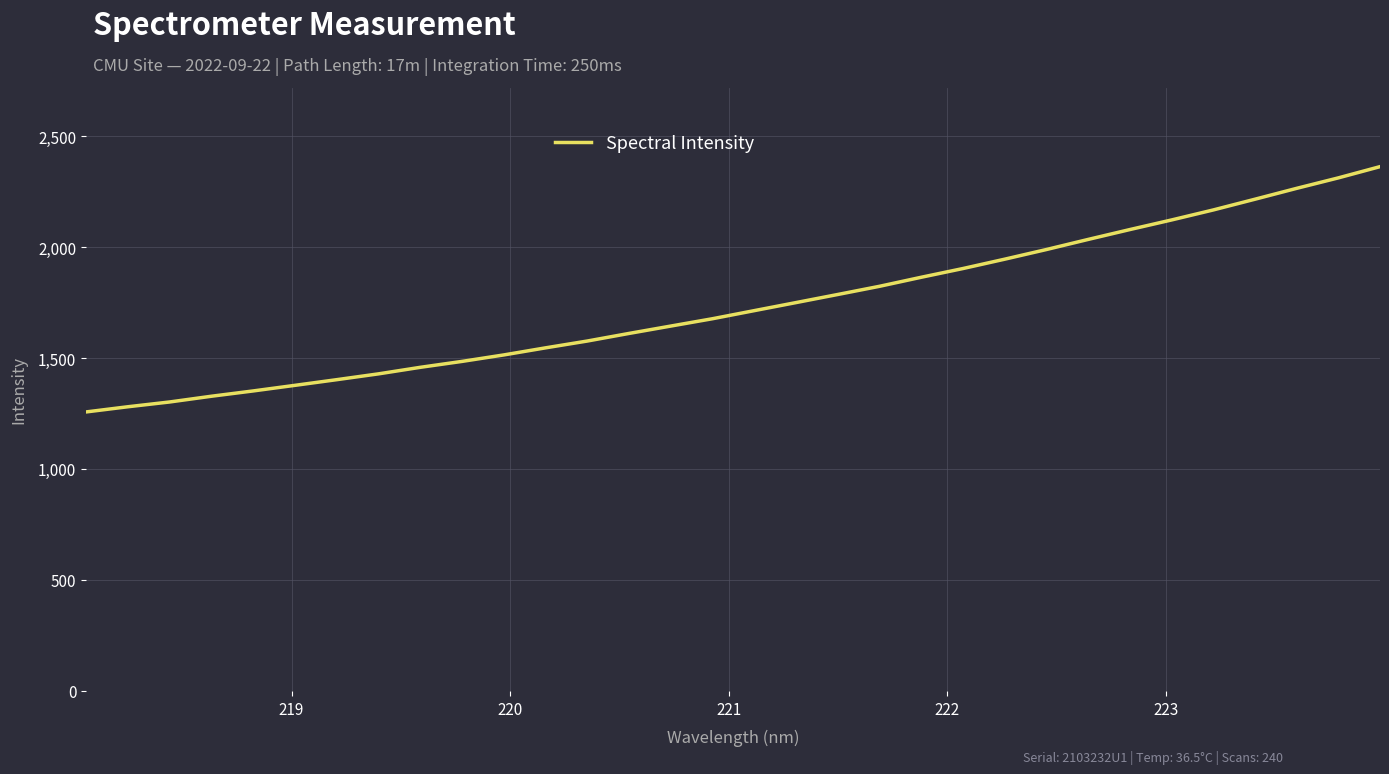

What is the smallest value displayed?

1256.9